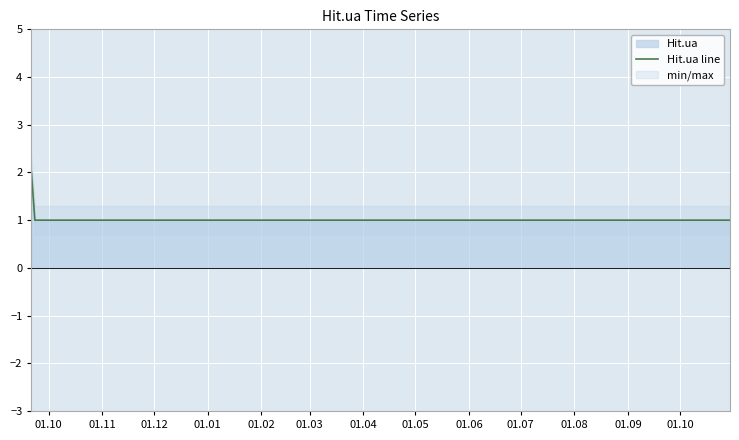

What is the ratio of the value at 01.03 to the value at 01.04?

1.0